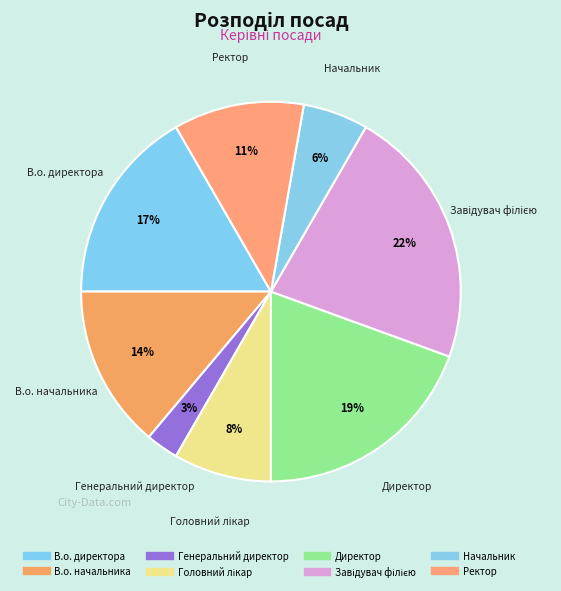

How many segments does this pie chart have?

8